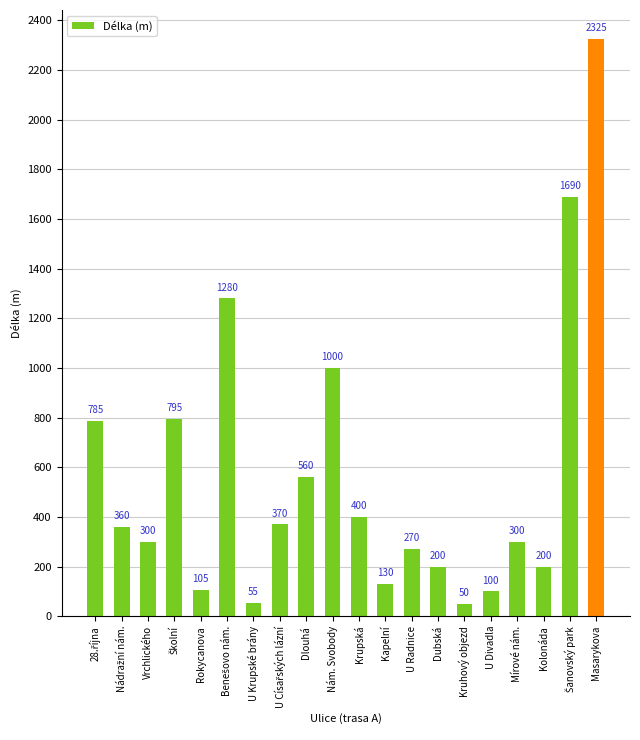

Which has a higher value, Vrchlického or Dlouhá?

Dlouhá